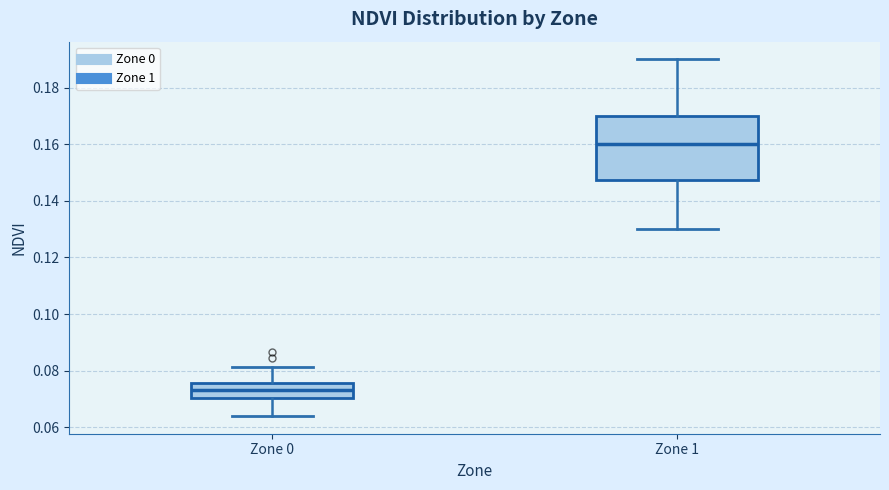

Where does the median line of the box for Zone 1 sit on the y-axis? The values are not printed on the chart, so give them approximately, as read against the axis.

0.160